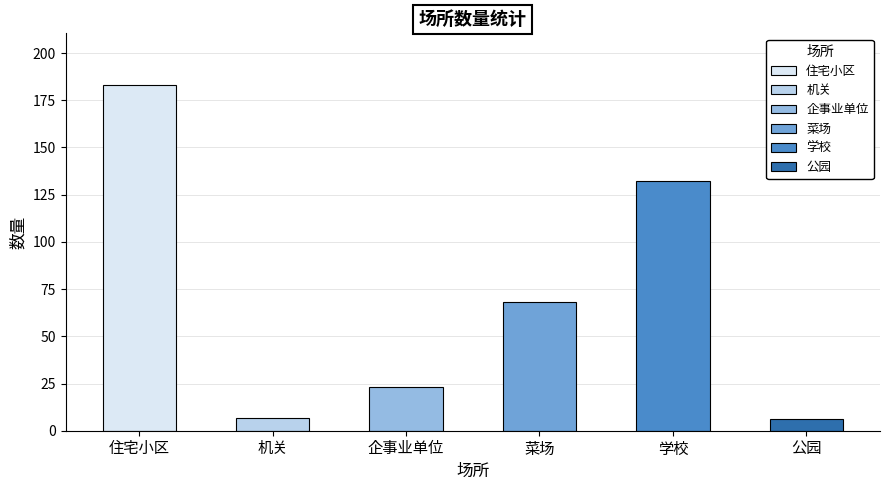

Rank the categories by value from lowest to highest.

公园, 机关, 企事业单位, 菜场, 学校, 住宅小区